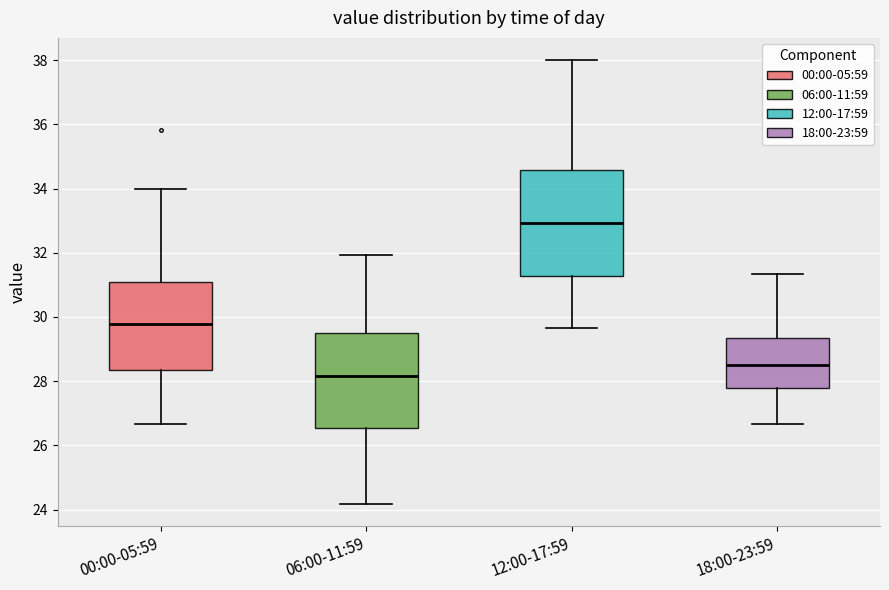

Comparing the boxes themselves (not the whiskers), which one is the tallest?

12:00-17:59